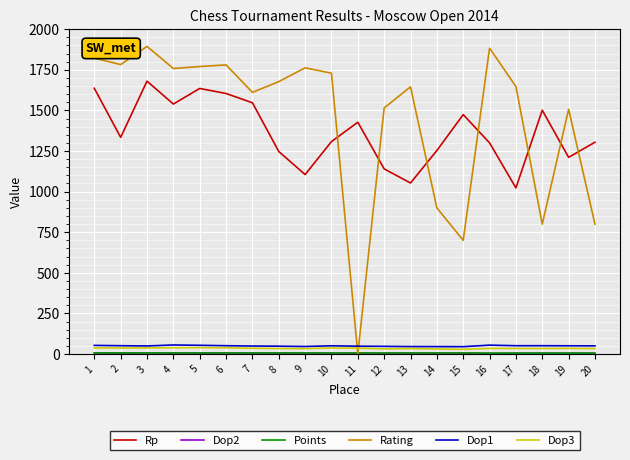

Which series has the largest total across all categories?

Rating